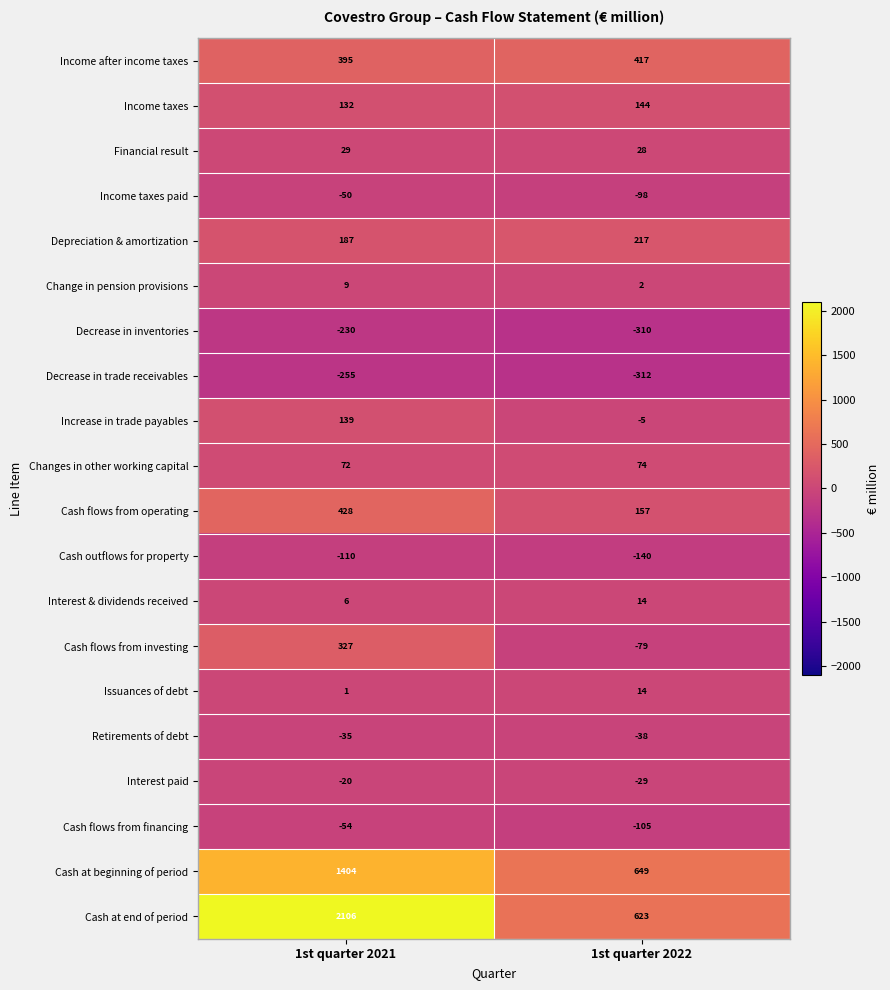

Which series changed the most between 1st quarter 2021 and 1st quarter 2022?

Cash at end of period